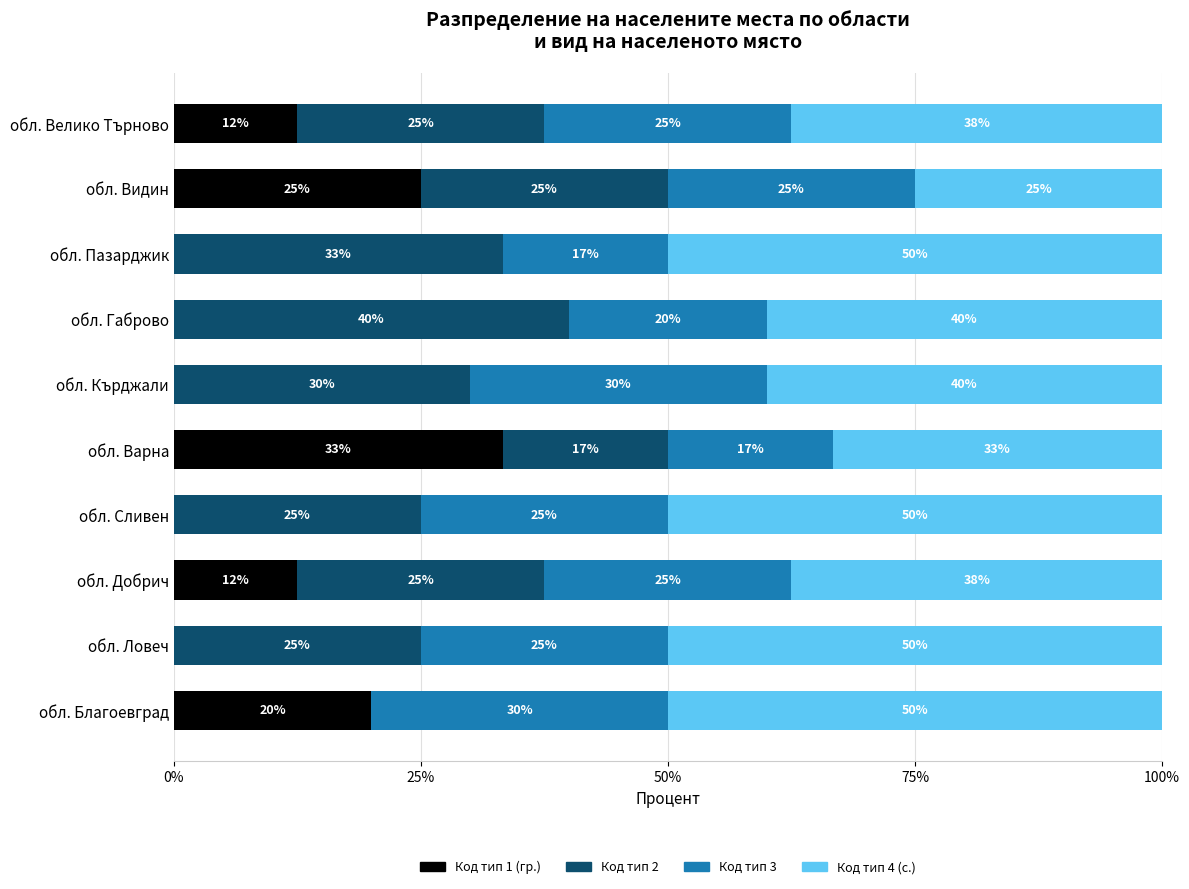

What is the total value across all series at обл. Добрич?

100.0